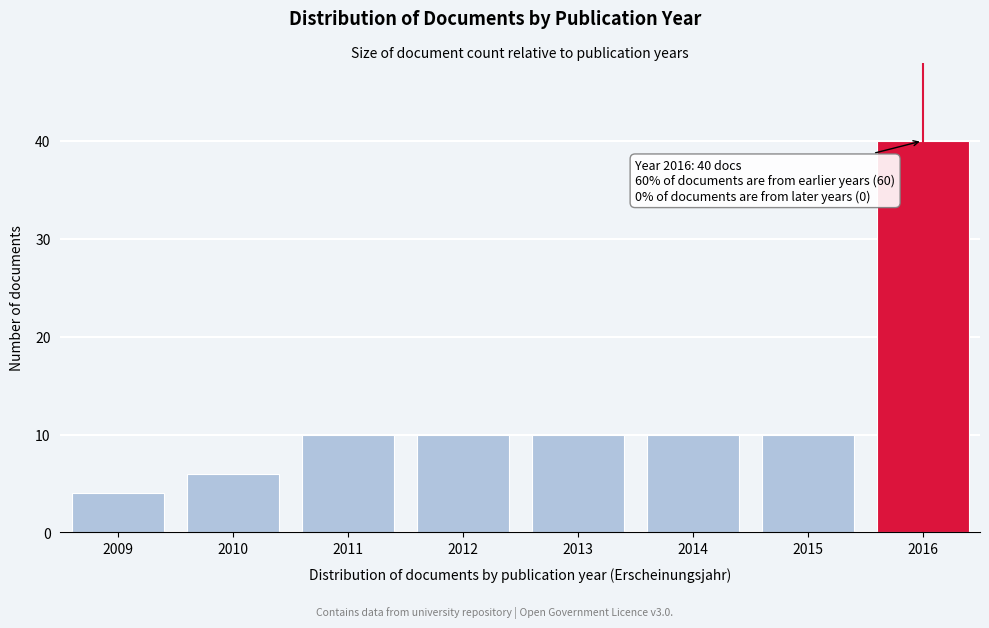

Reading right to left, transcribe all the data shown in this chart.

2016=40	2015=10	2014=10	2013=10	2012=10	2011=10	2010=6	2009=4